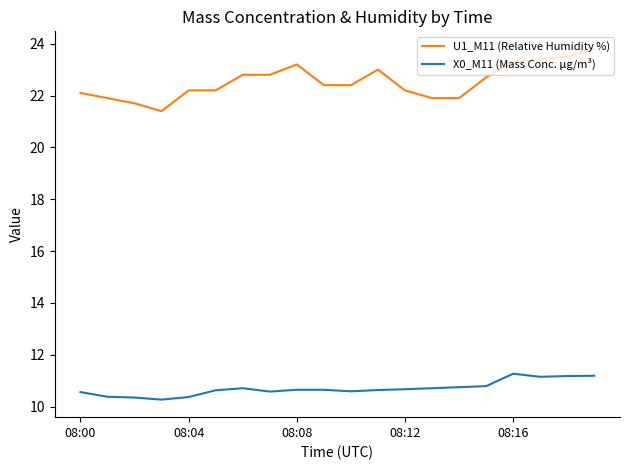

Which series has the largest total across all categories?

U1_M11 (Relative Humidity %)